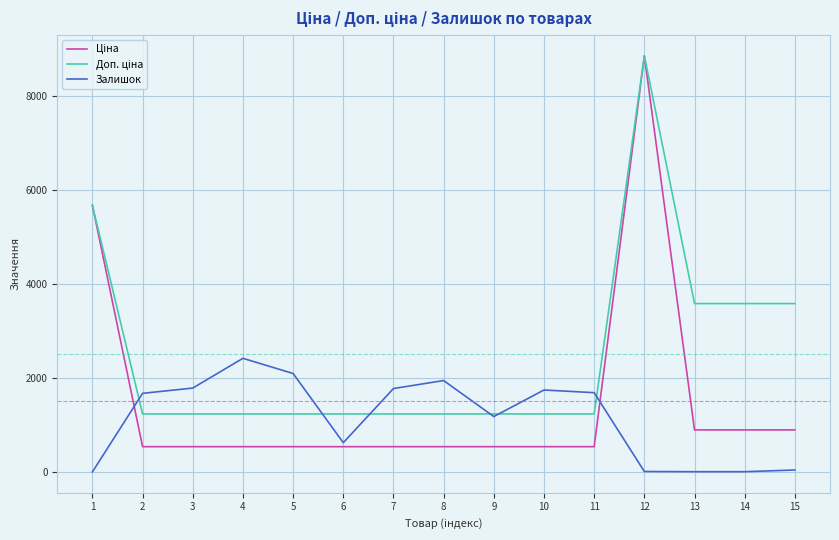

What is the maximum value shown in the chart?

8856.7